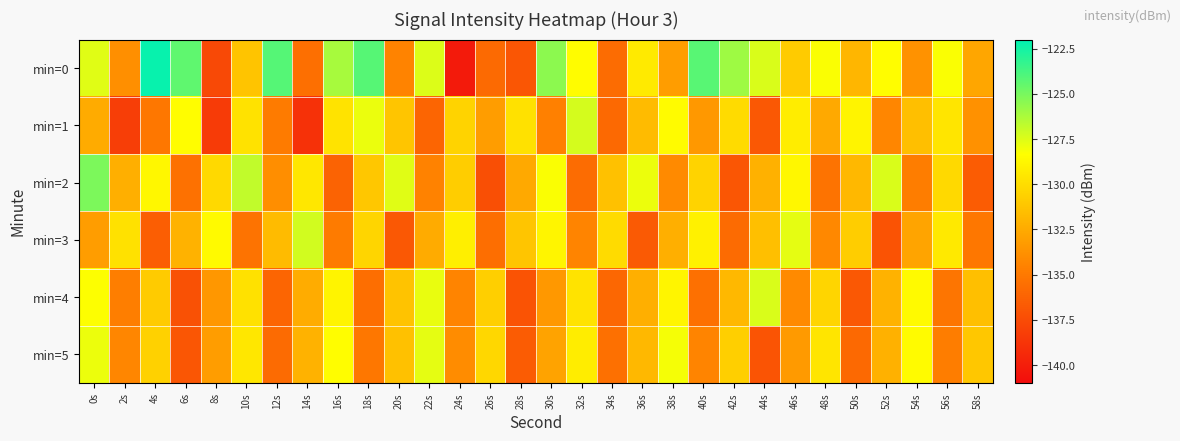

Which has a higher value, 10s or 12s?

12s